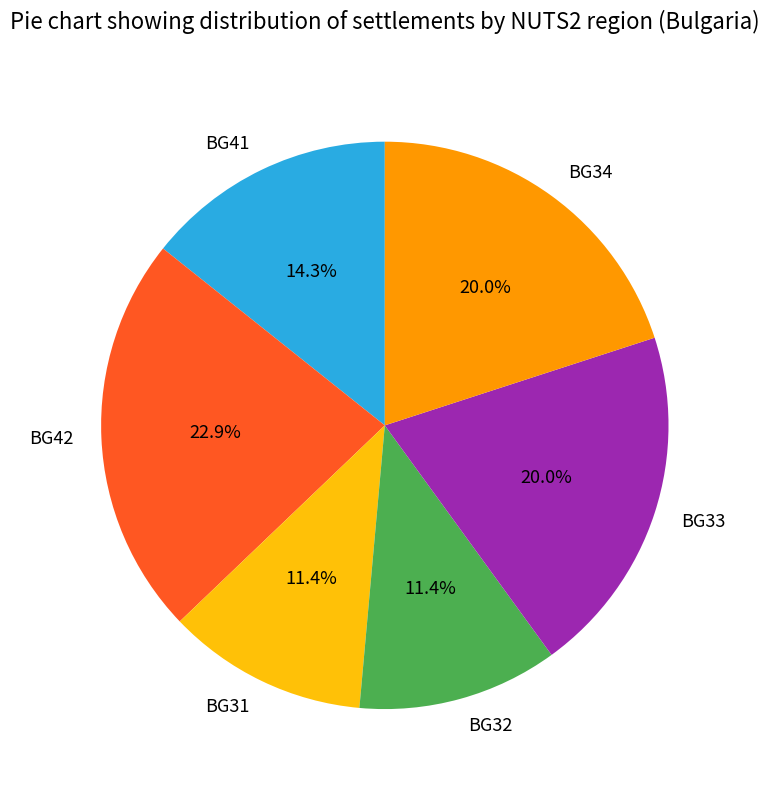

Which slice is the largest?

BG42